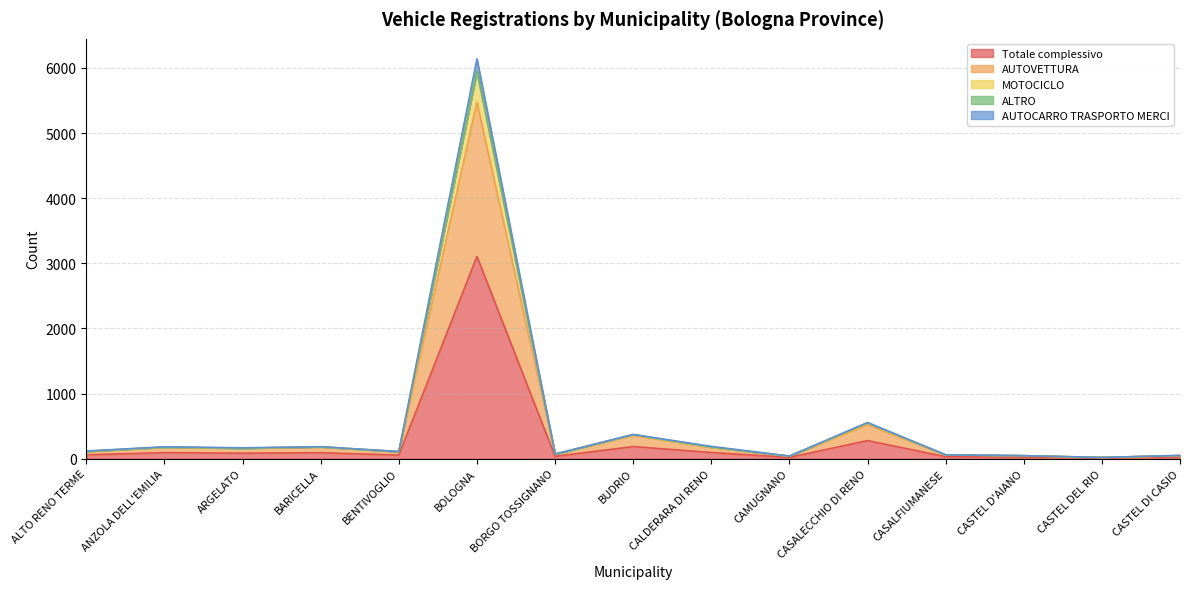

What is the maximum value for Totale complessivo?

3105